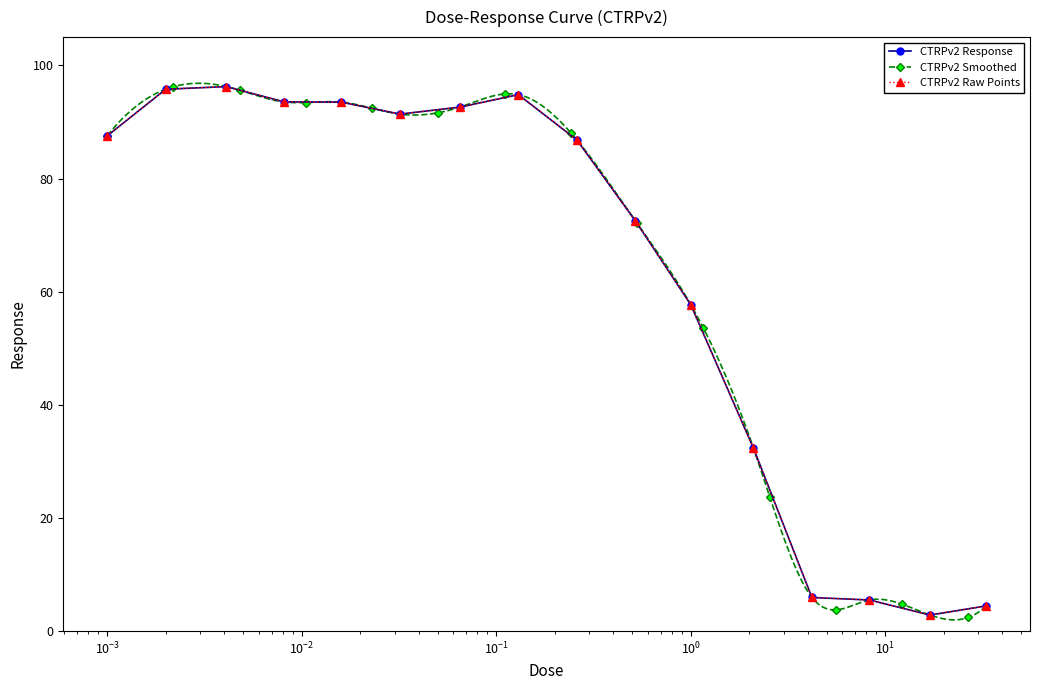

What is the difference between the second highest and minimum values?

92.9